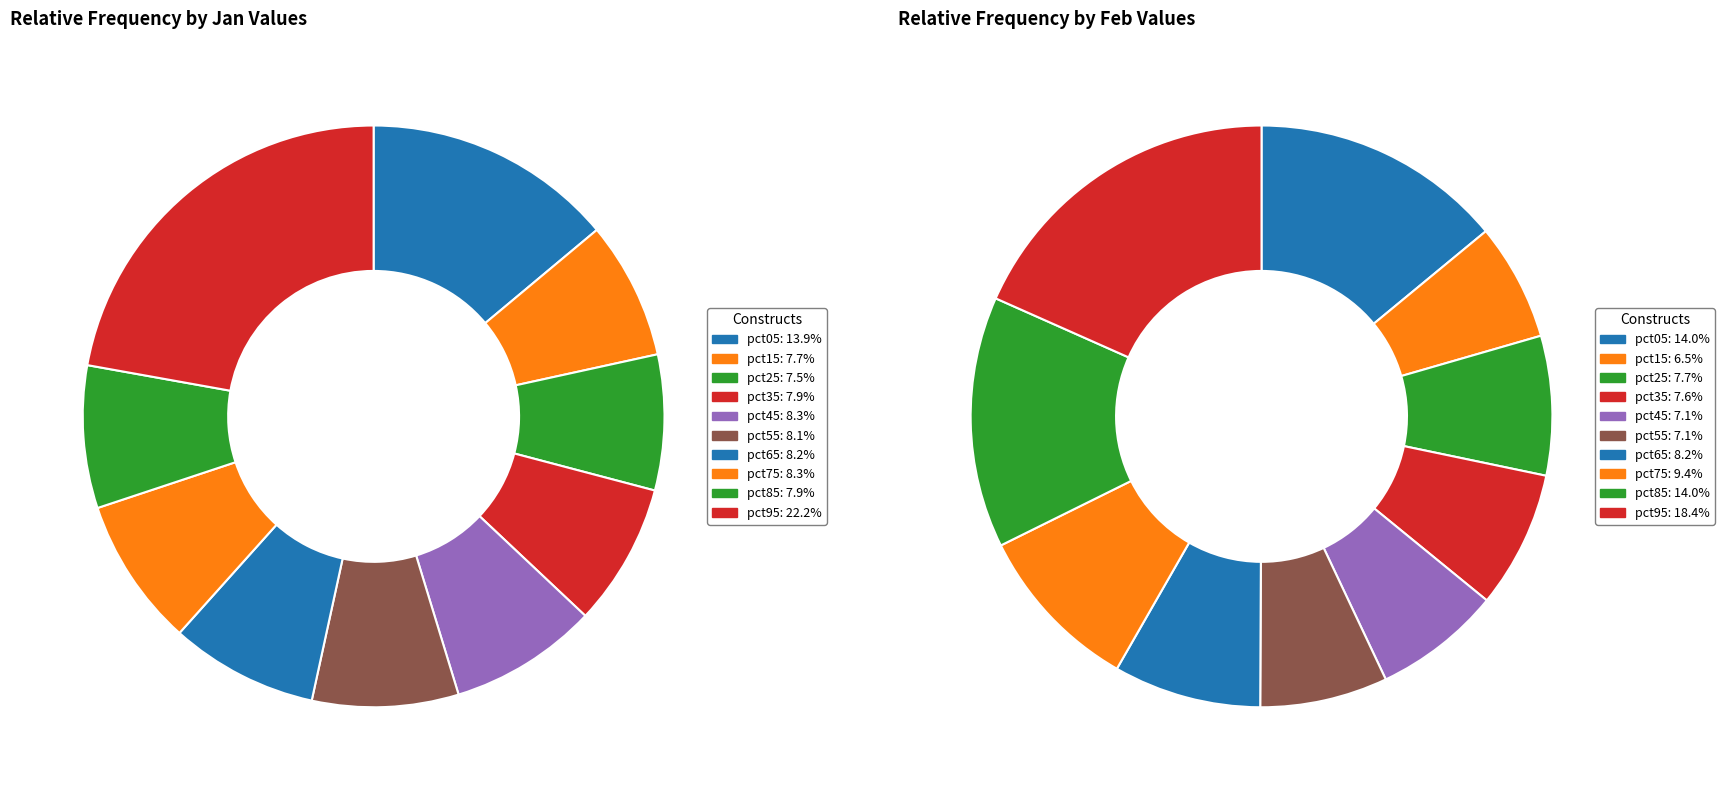

To the nearest percent, what portion does 7 represent?

8%